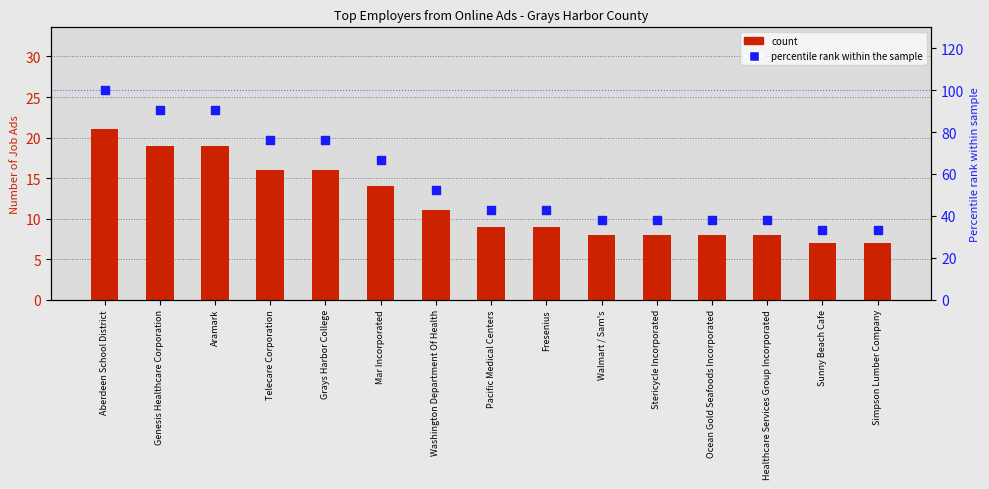

Which series contains the lowest Y value?

count